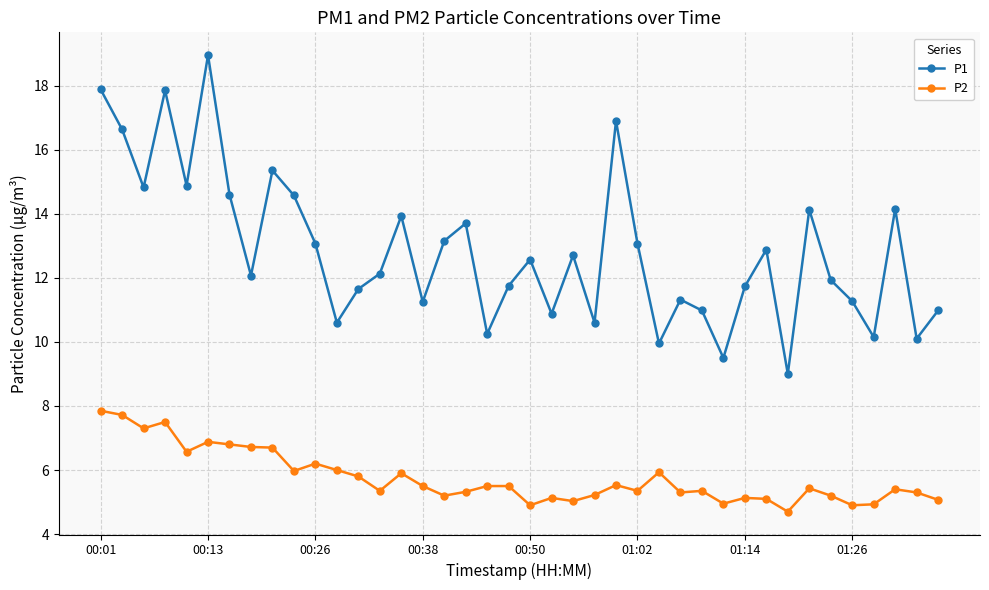

What is the lowest value of the P2 series?

4.7